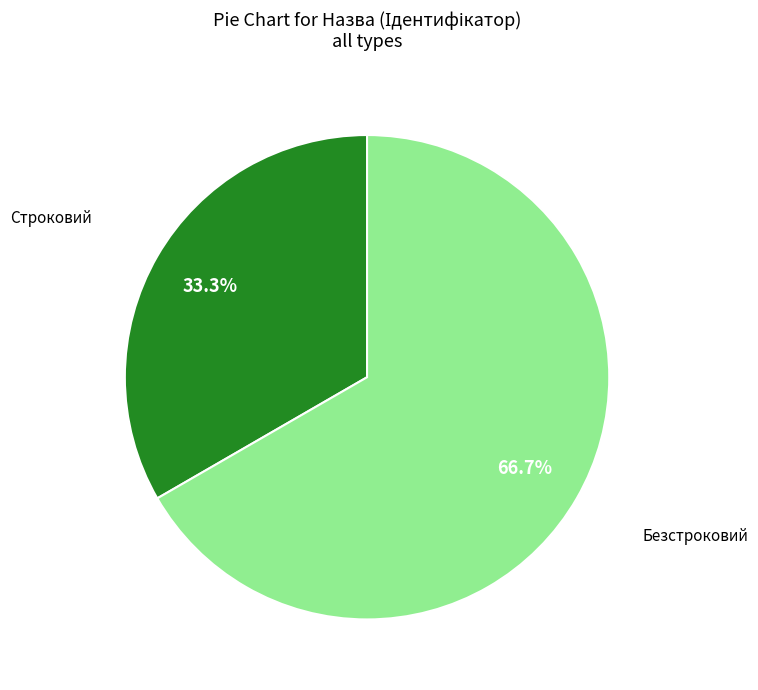

How many slices are in this pie chart?

2